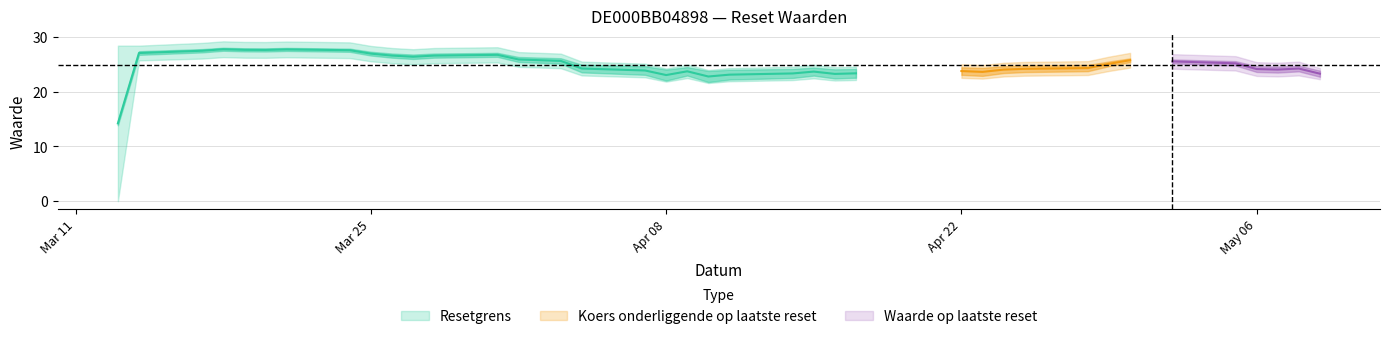

Rank the series by their maximum value, from highest to lowest.

Resetgrens, Koers onderliggende op laatste reset, Waarde op laatste reset